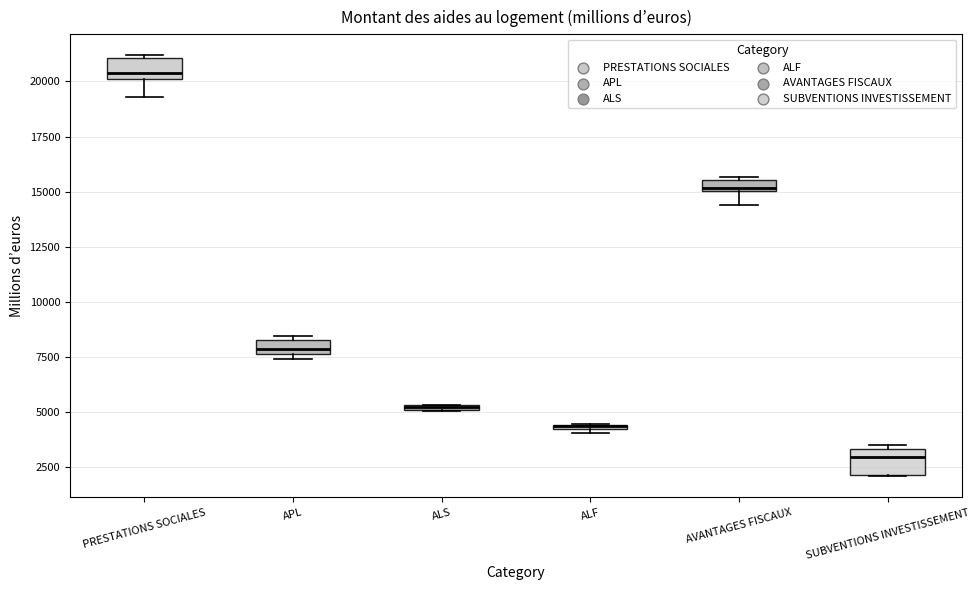

Where does the median line of the box for SUBVENTIONS INVESTISSEMENT sit on the y-axis? The values are not printed on the chart, so give them approximately, as read against the axis.

3000